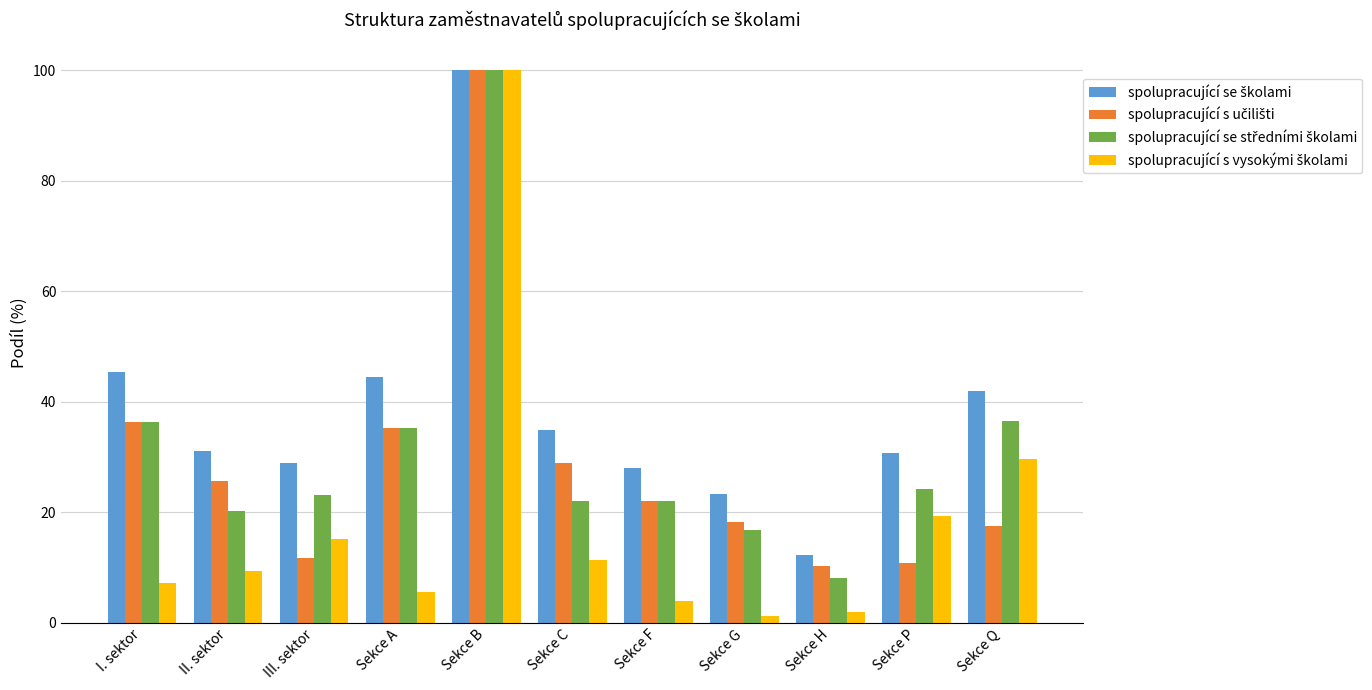

What is the spread (max minus min) of values at Sekce Q?

24.3